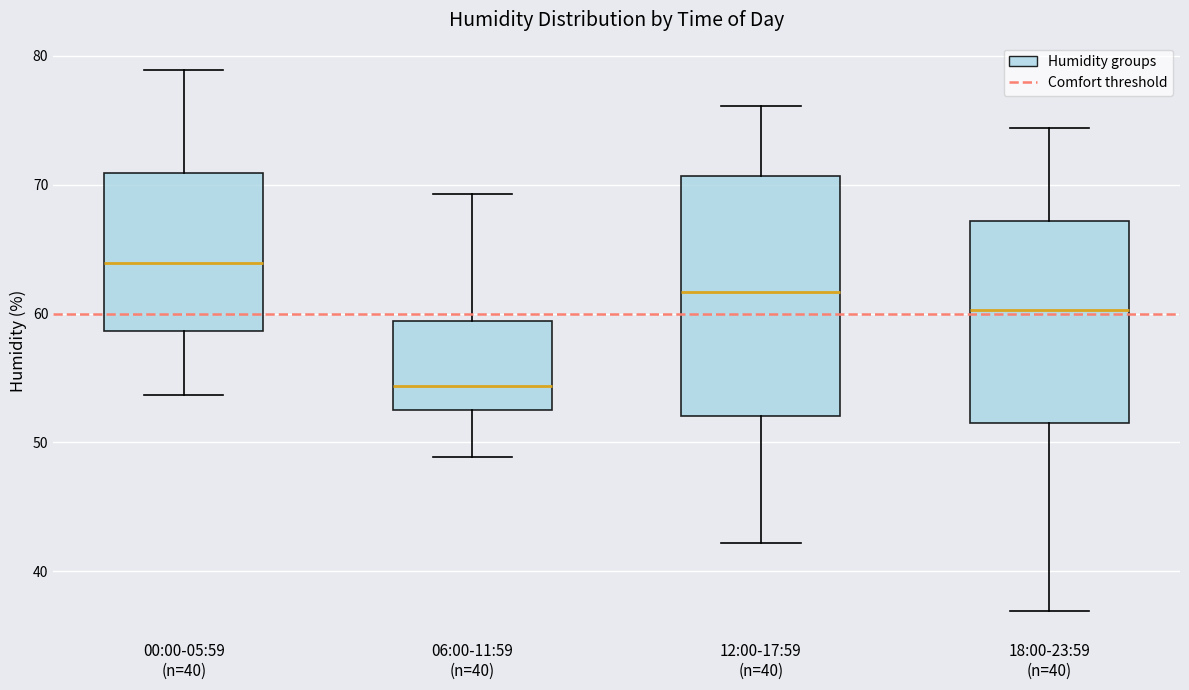

Reading left to right, read every box against the y-axis: the position of its median line, the range the box covers, and the ends of its whiskers. The values are not printed on the chart, so give them approximately, as read against the axis.

00:00-05:59 (n=40): median 64, box 59 to 71, whiskers 54 to 79
06:00-11:59 (n=40): median 54, box 53 to 59, whiskers 49 to 69
12:00-17:59 (n=40): median 62, box 52 to 71, whiskers 42 to 76
18:00-23:59 (n=40): median 60, box 52 to 67, whiskers 37 to 74